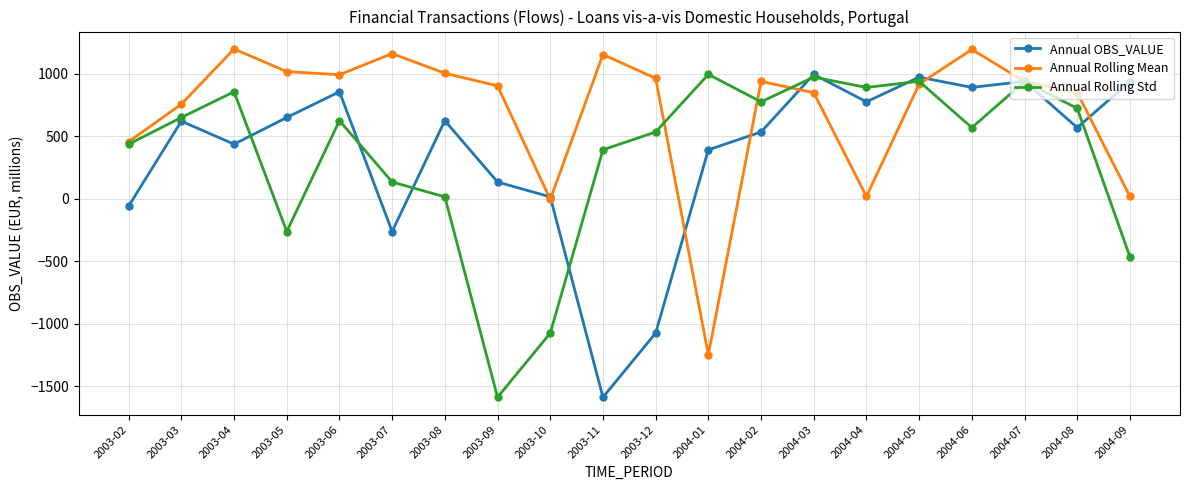

Which series ends up on top after the final intersection of Annual Rolling Mean and Annual OBS_VALUE?

Annual OBS_VALUE